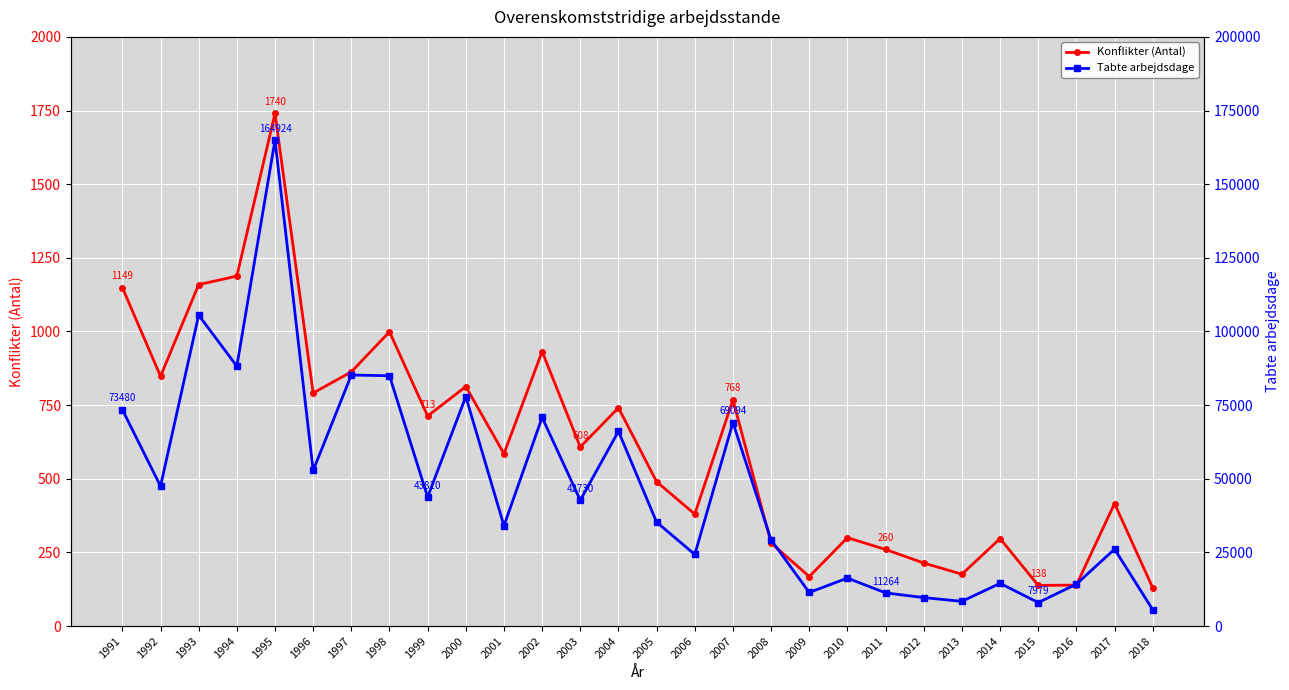

Is it true that Konflikter (Antal) equals 160.7 at 2008?

False